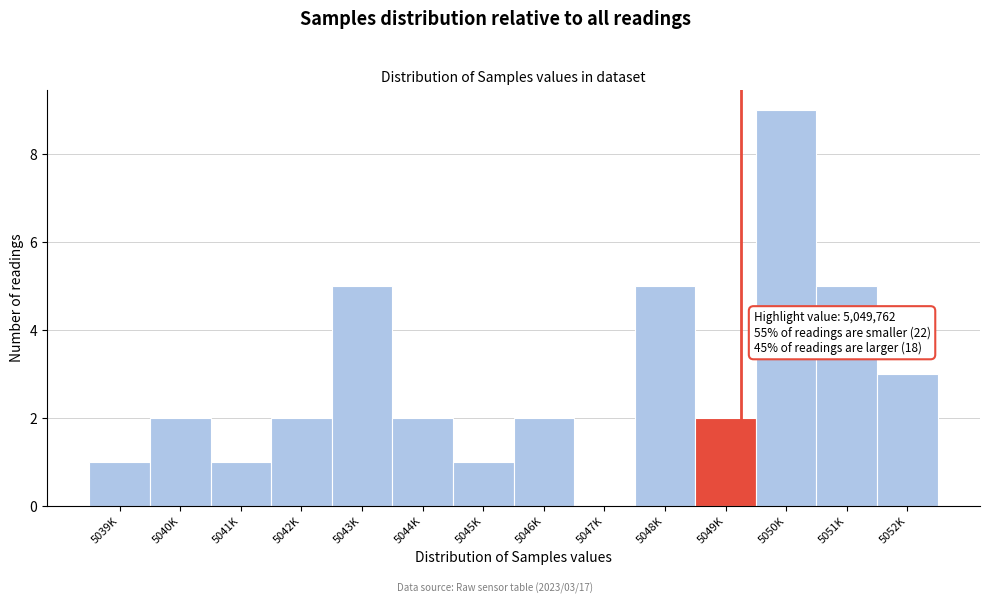

Reading left to right, list all the values displayed in this chart.

5039K=1	5040K=2	5041K=1	5042K=2	5043K=5	5044K=2	5045K=1	5046K=2	5047K=0	5048K=5	5049K=2	5050K=9	5051K=5	5052K=3